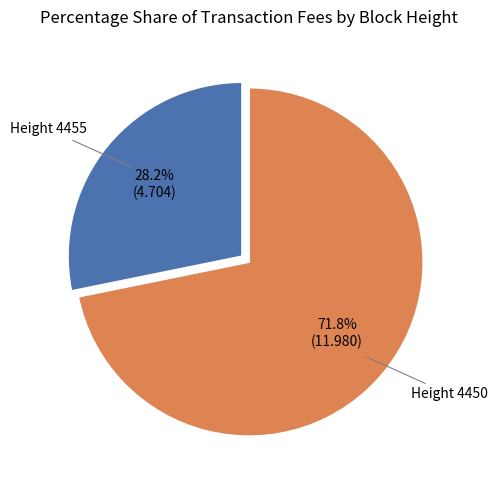

Is there any slice that represents more than half of the pie?

Yes